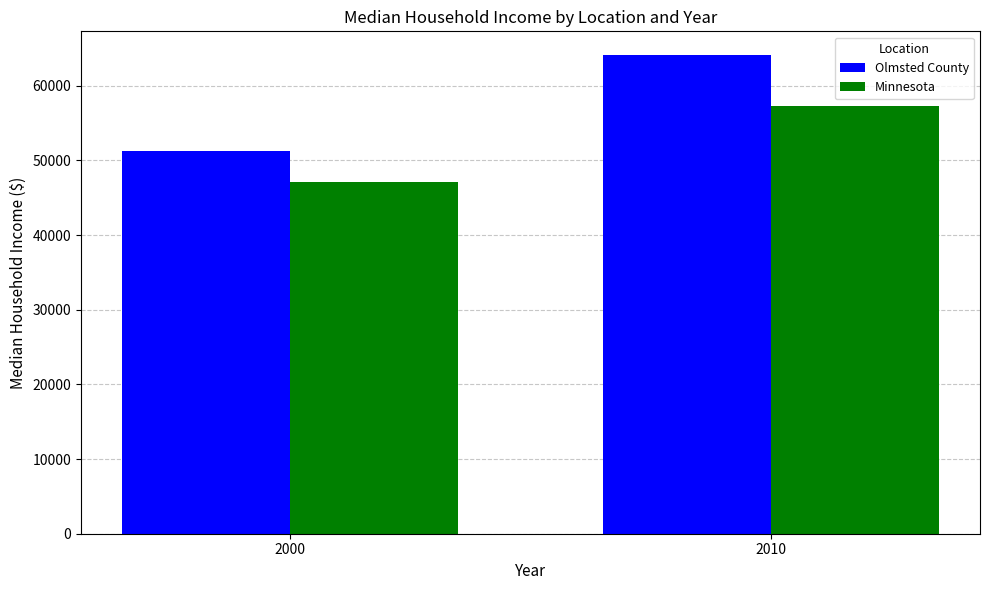

What is the sum of all Minnesota values?

104354